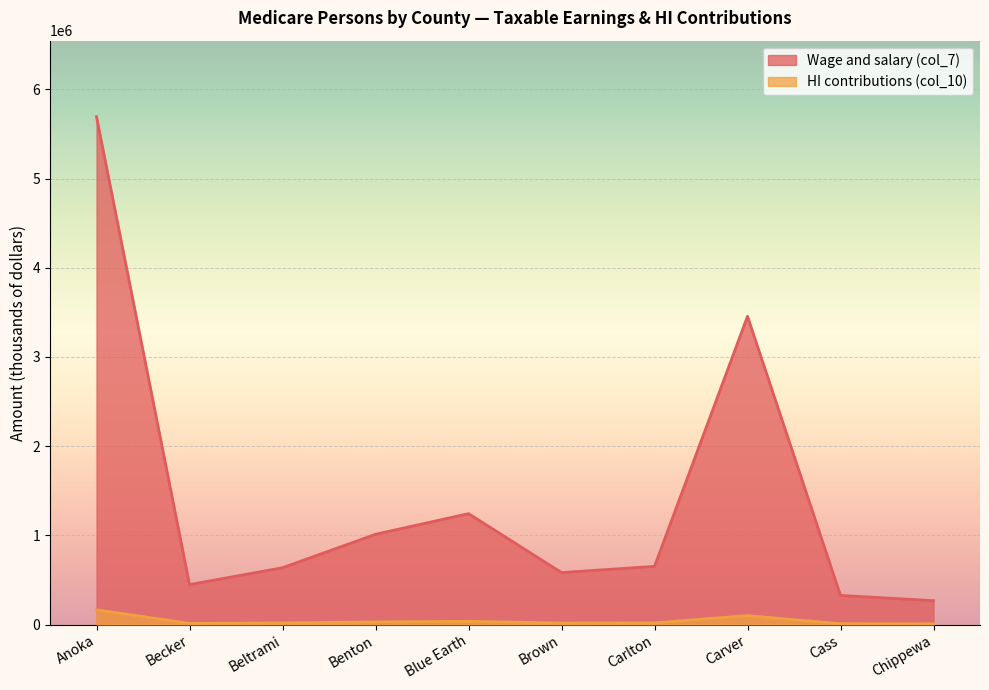

What is the highest value of the HI contributions (col_10) series?

165071